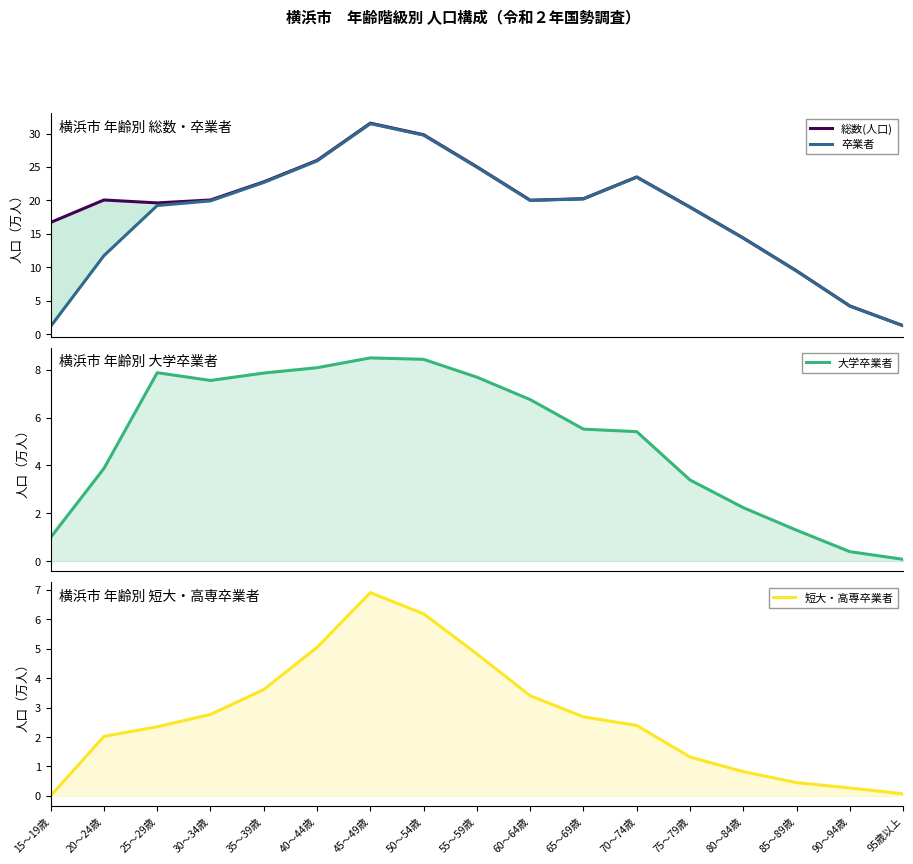

How many data points in 卒業者 are above 19?

10